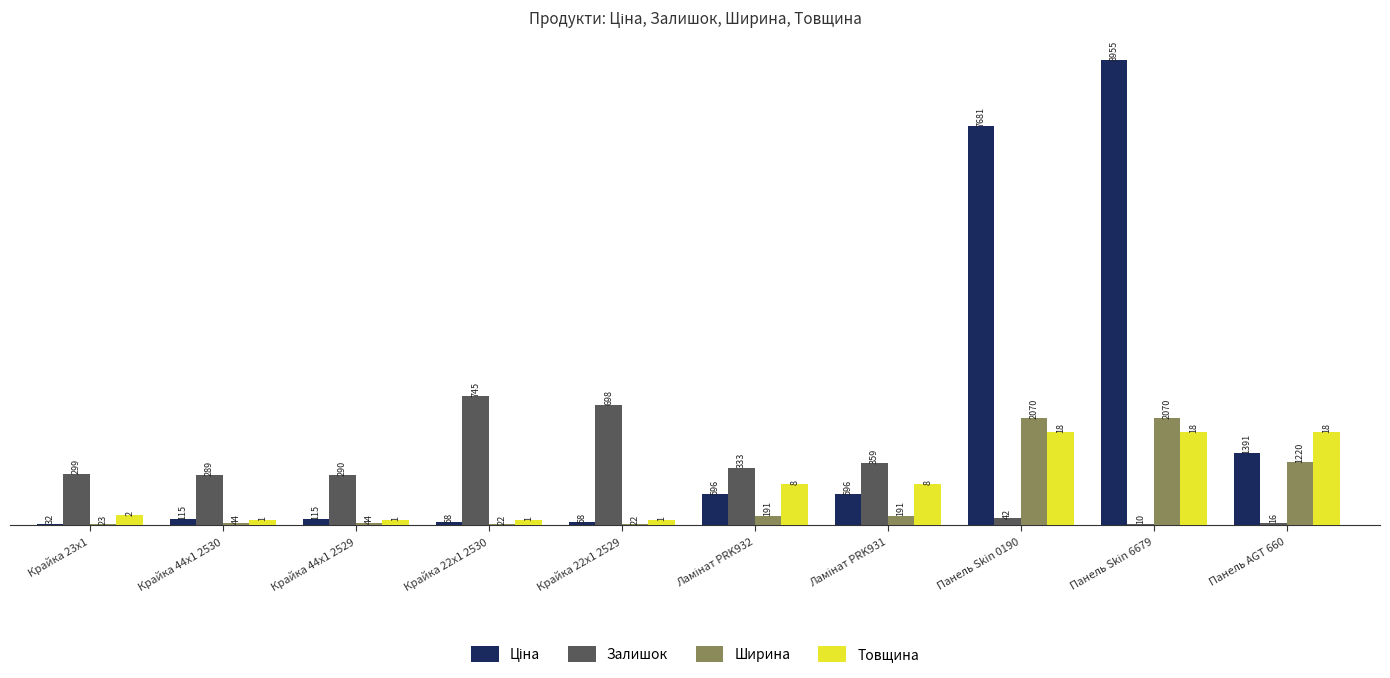

At how many categories does at least one series exceed 13?

2